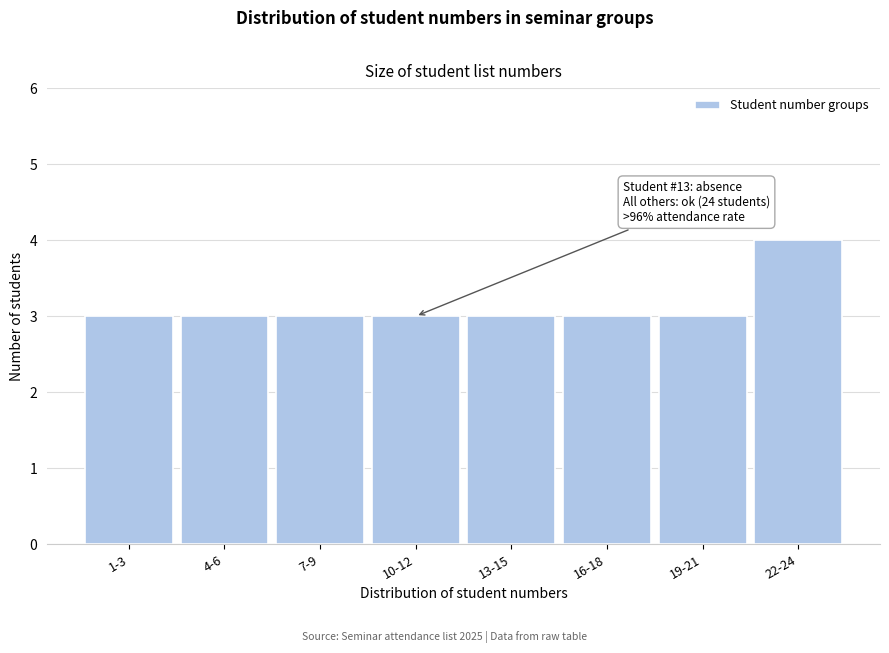

Reading left to right, transcribe all the data shown in this chart.

1-3=3	4-6=3	7-9=3	10-12=3	13-15=3	16-18=3	19-21=3	22-24=4